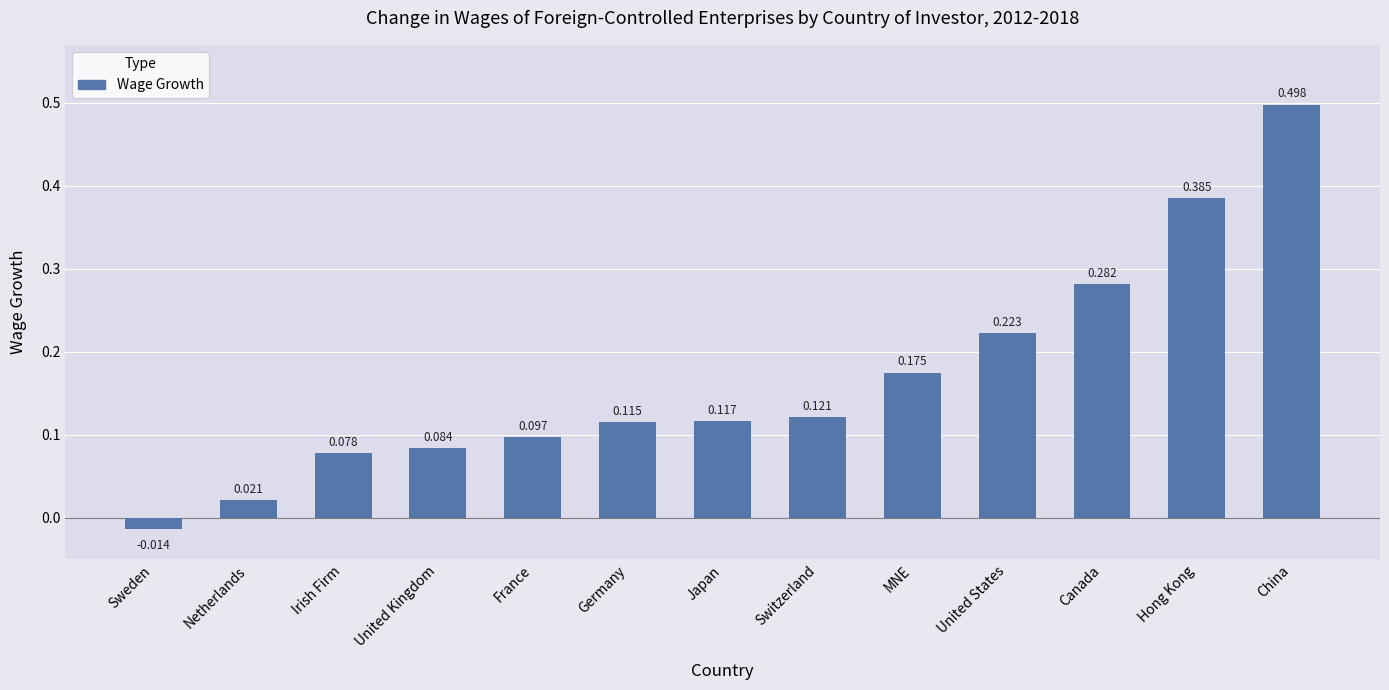

True or false: the data shows 0.5 at China.

True